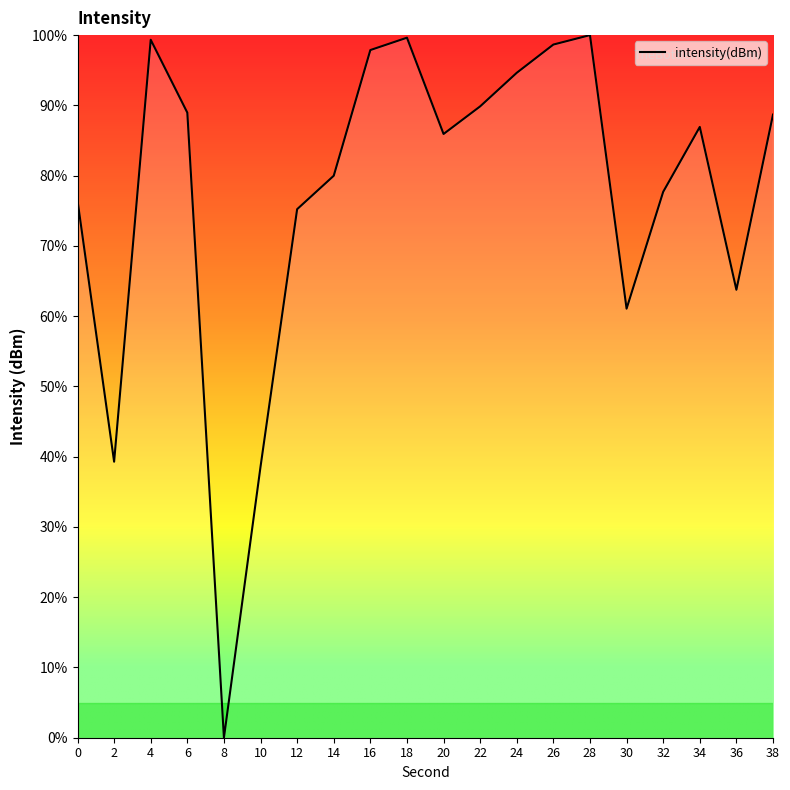

What value does the data have at 2?

39.3